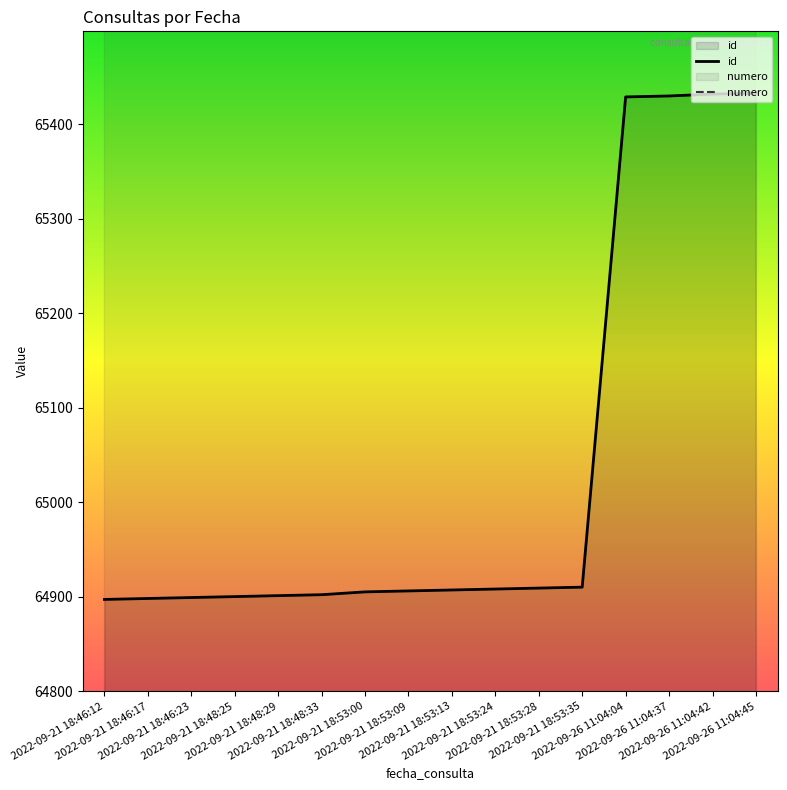

What is the minimum value for id?

64897